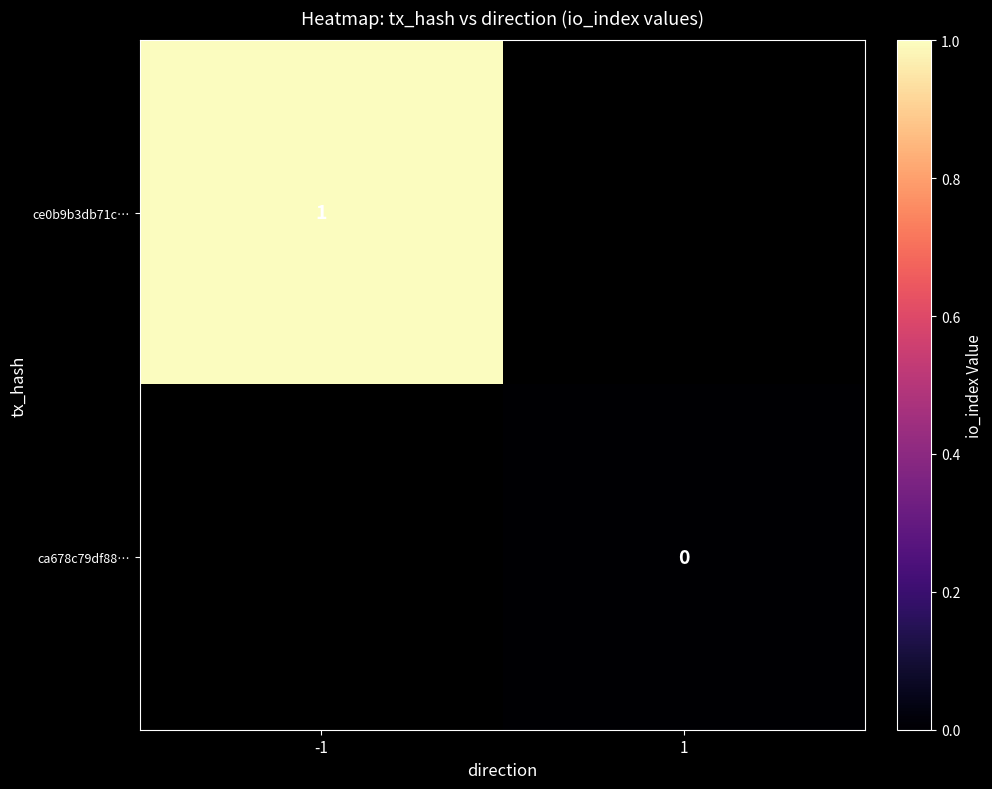

The value of ce0b9b3db71c… at -1 is 0.5. True or false?

False